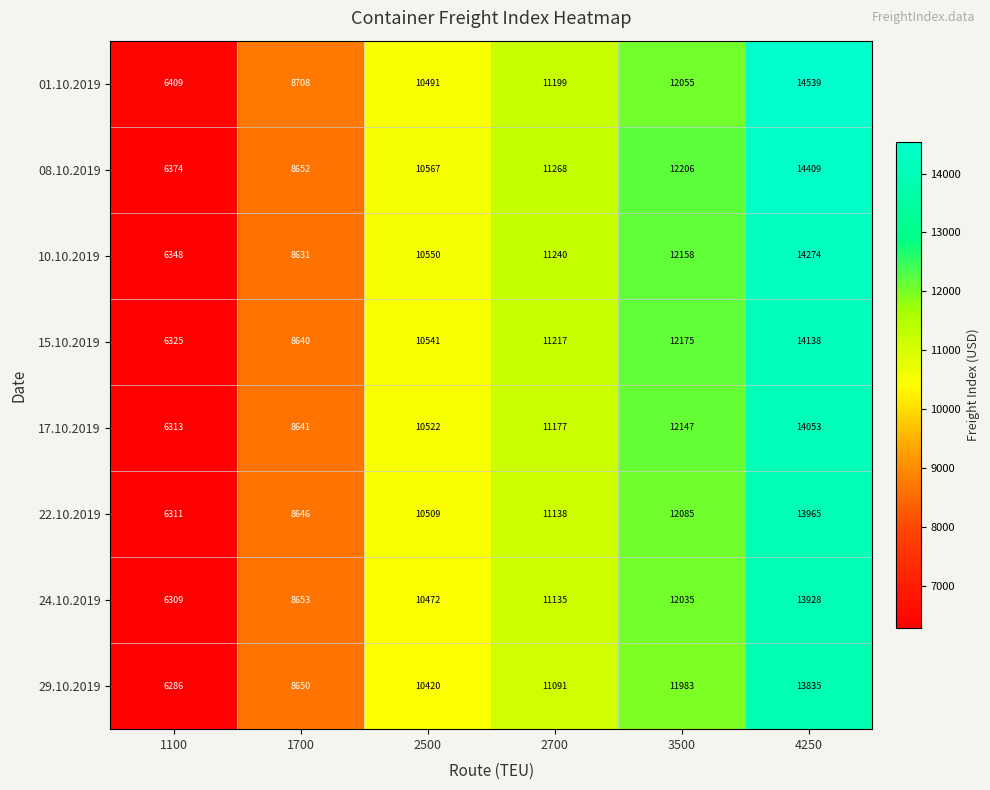

Read the 08.10.2019 value at 1100, to the nearest 50.

6350